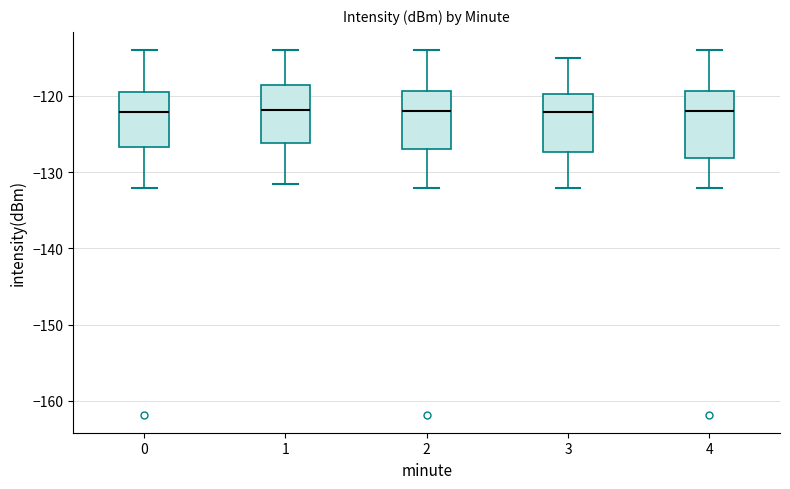

Reading left to right, read every box against the y-axis: the position of its median line, the range the box covers, and the ends of its whiskers. The values are not printed on the chart, so give them approximately, as read against the axis.

0: median -122, box -127 to -119, whiskers -132 to -114
1: median -122, box -126 to -119, whiskers -132 to -114
2: median -122, box -127 to -119, whiskers -132 to -114
3: median -122, box -127 to -120, whiskers -132 to -115
4: median -122, box -128 to -119, whiskers -132 to -114